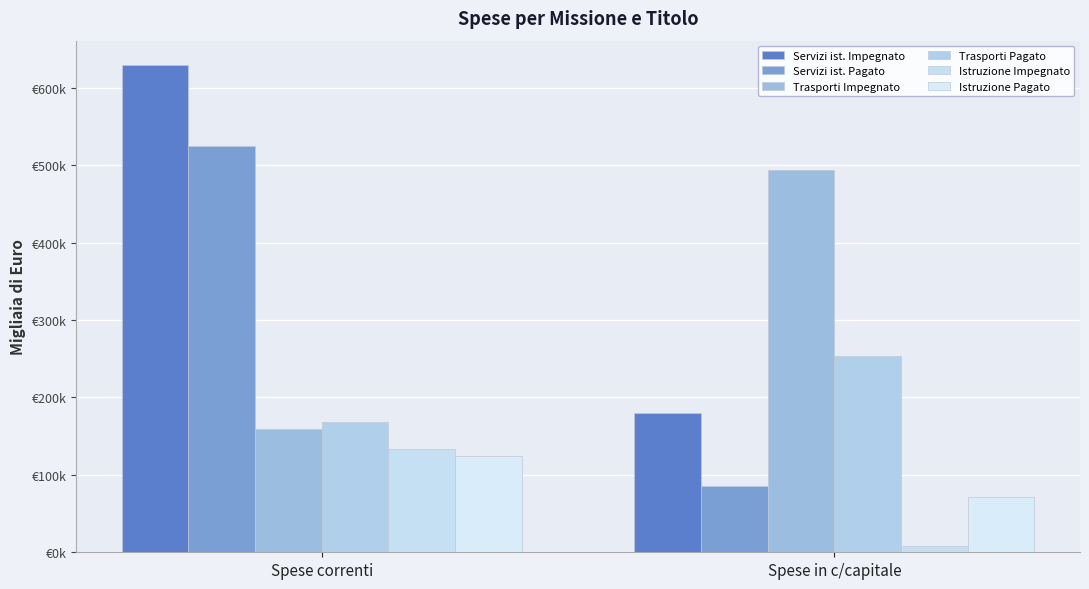

What is the label of the 2nd bar from the right?

Spese correnti